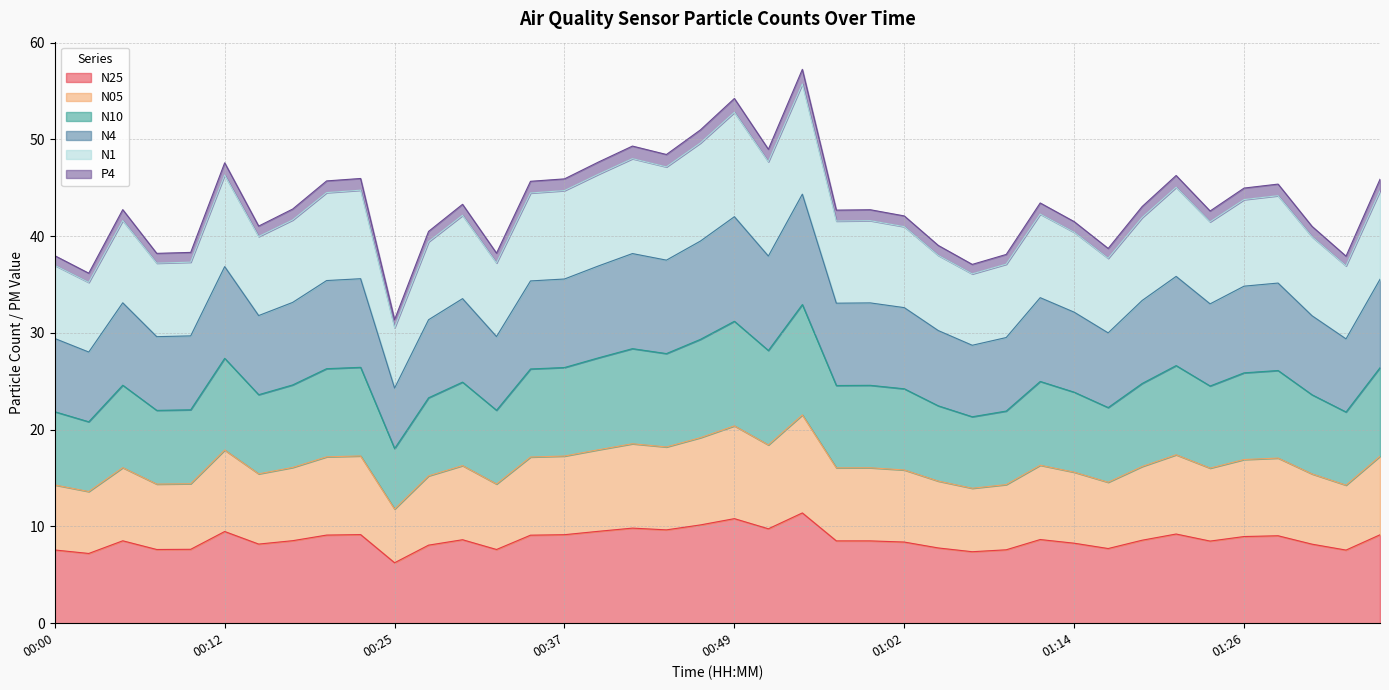

The value of N25 at 01:14 is 4.1. True or false?

False